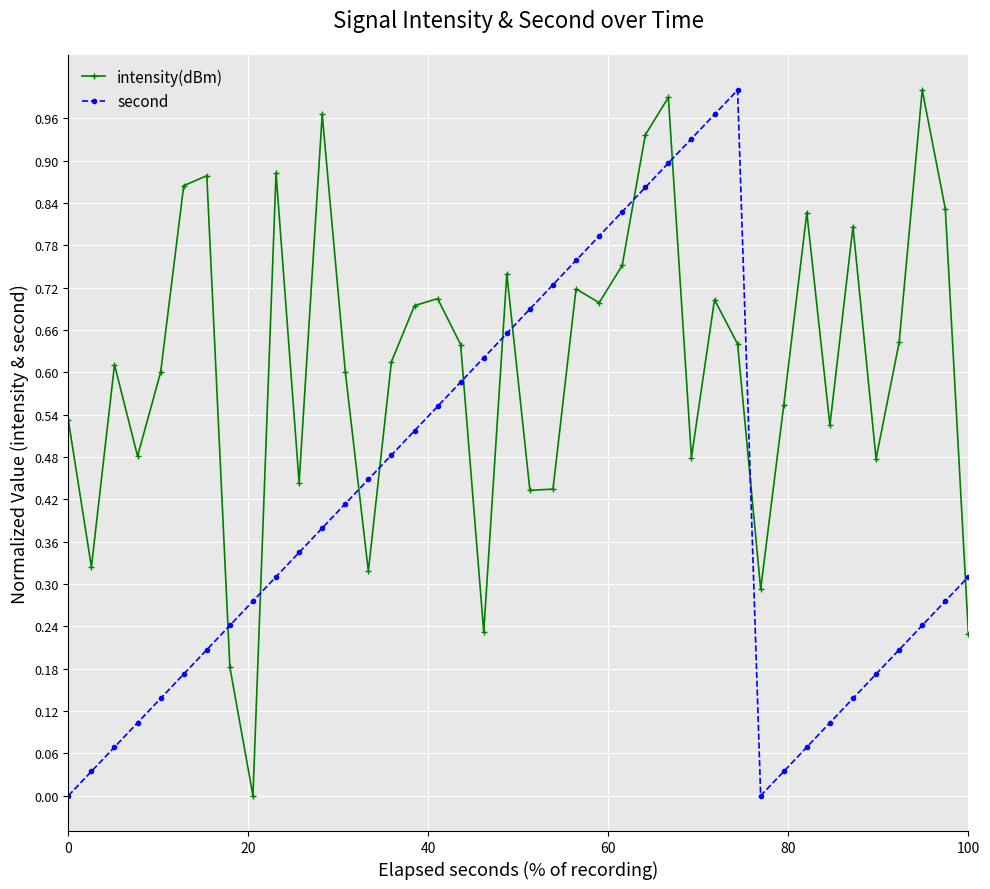

How many times do second and intensity(dBm) cross each other?

11